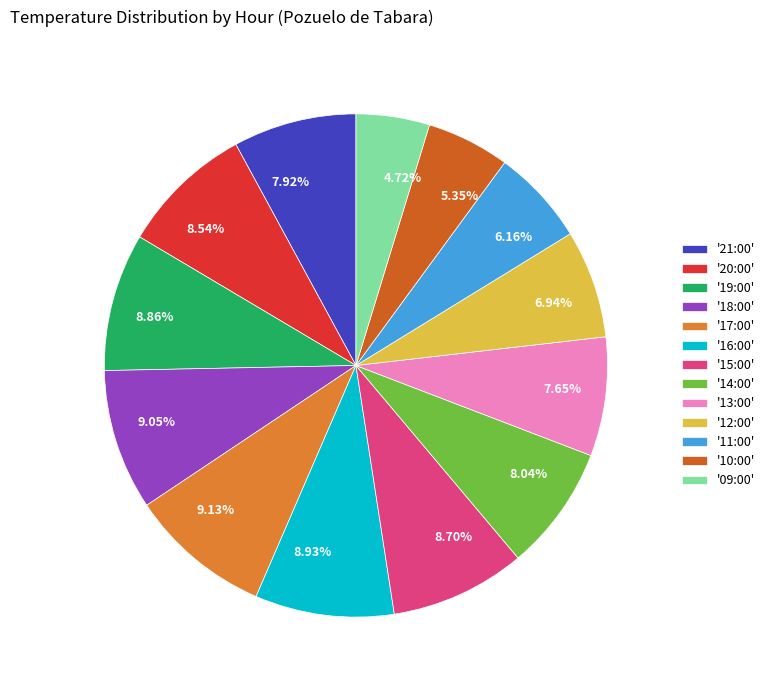

Approximately how many times larger is the value at 8.04% compared to 8.70%?

0.9